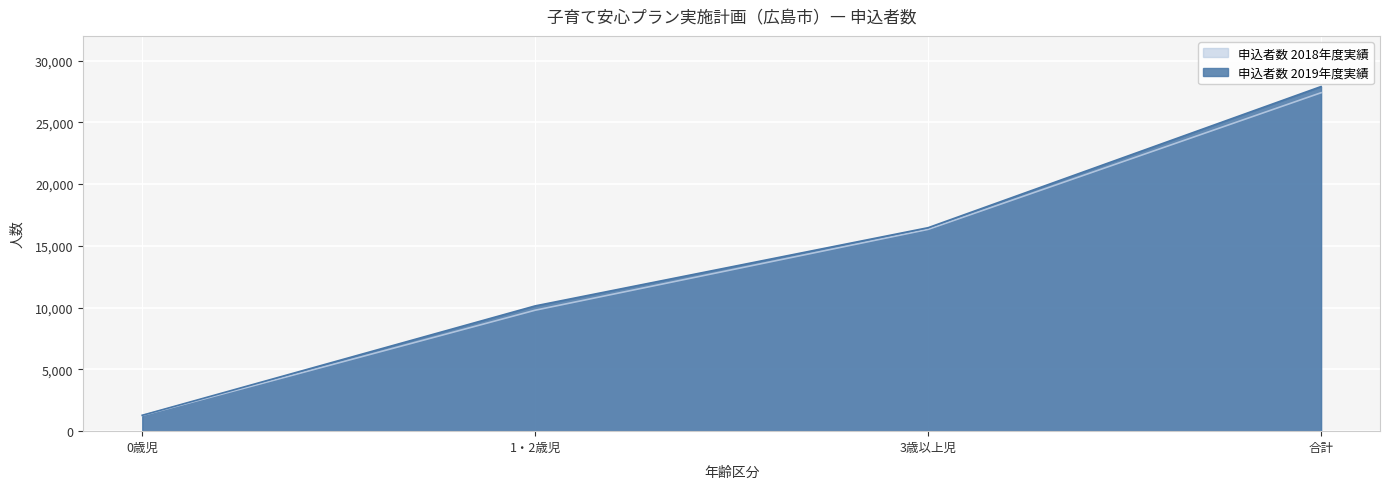

Rank the series by their average value, from lowest to highest.

申込者数 2018年度実績, 申込者数 2019年度実績